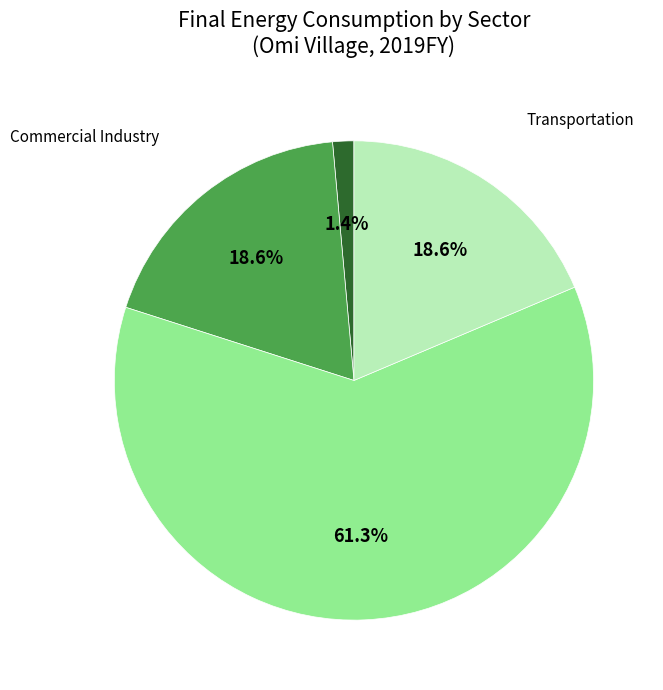

Is there a majority slice in this chart?

Yes